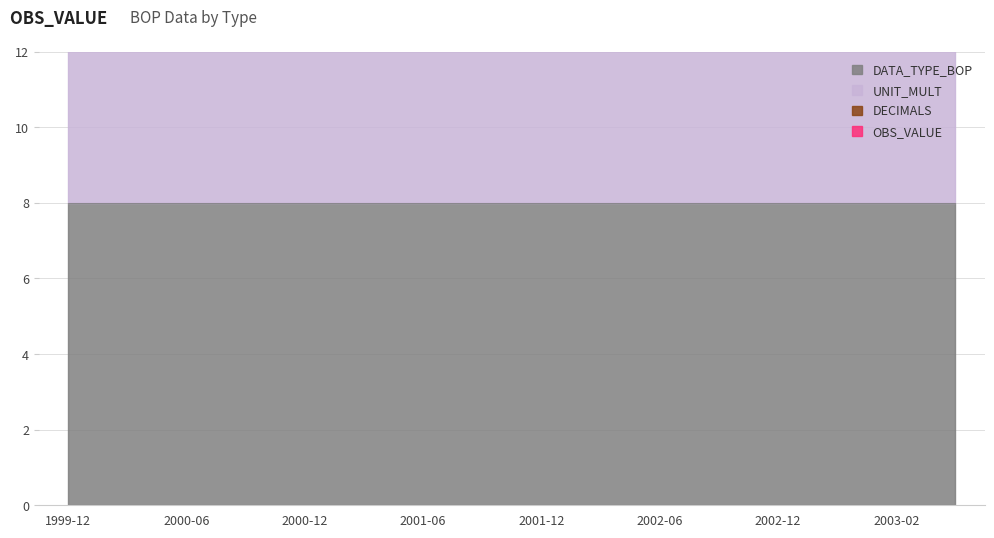

Is the value of DATA_TYPE_BOP at 2002-03 greater than the value of DECIMALS at 2002-09?

Yes